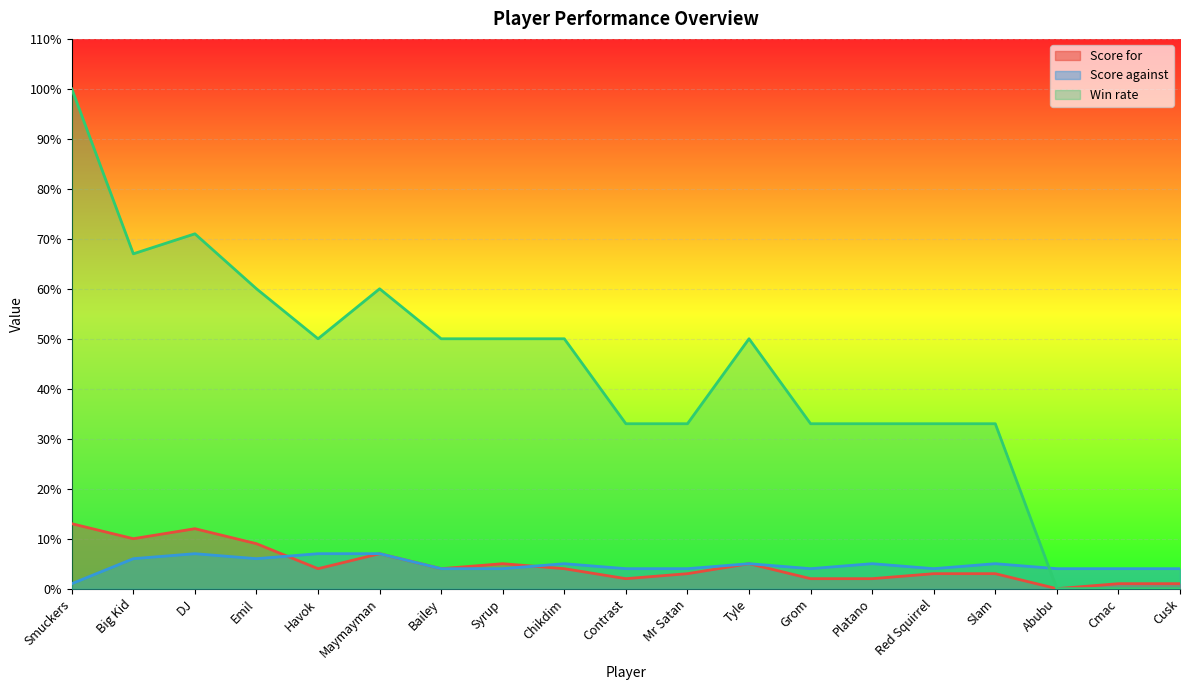

Count the Score against values in the range 4 to 6.

15